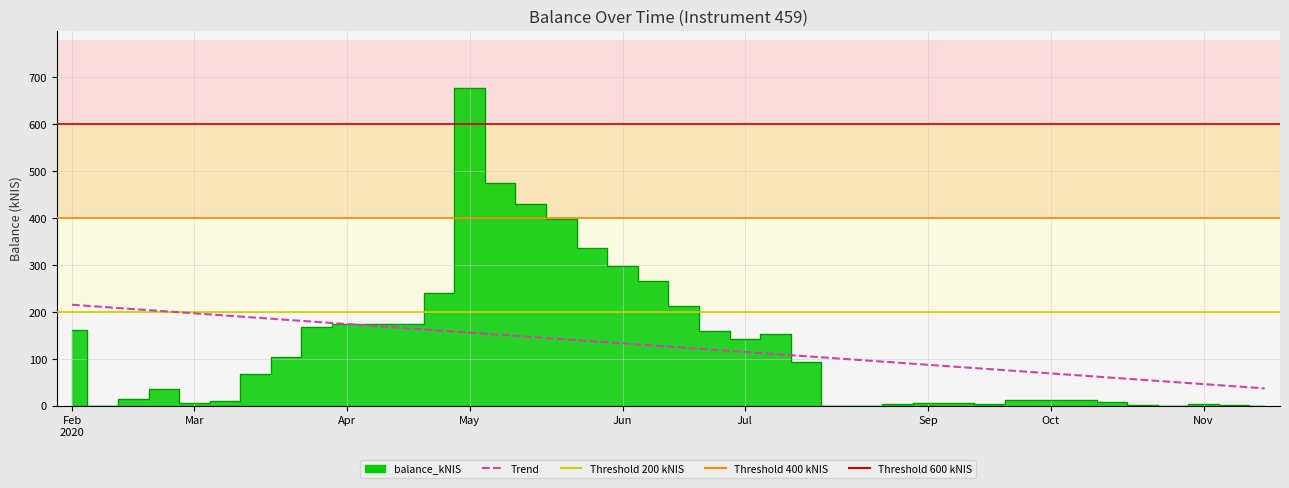

True or false: the data shows 72.4 at 12.

False